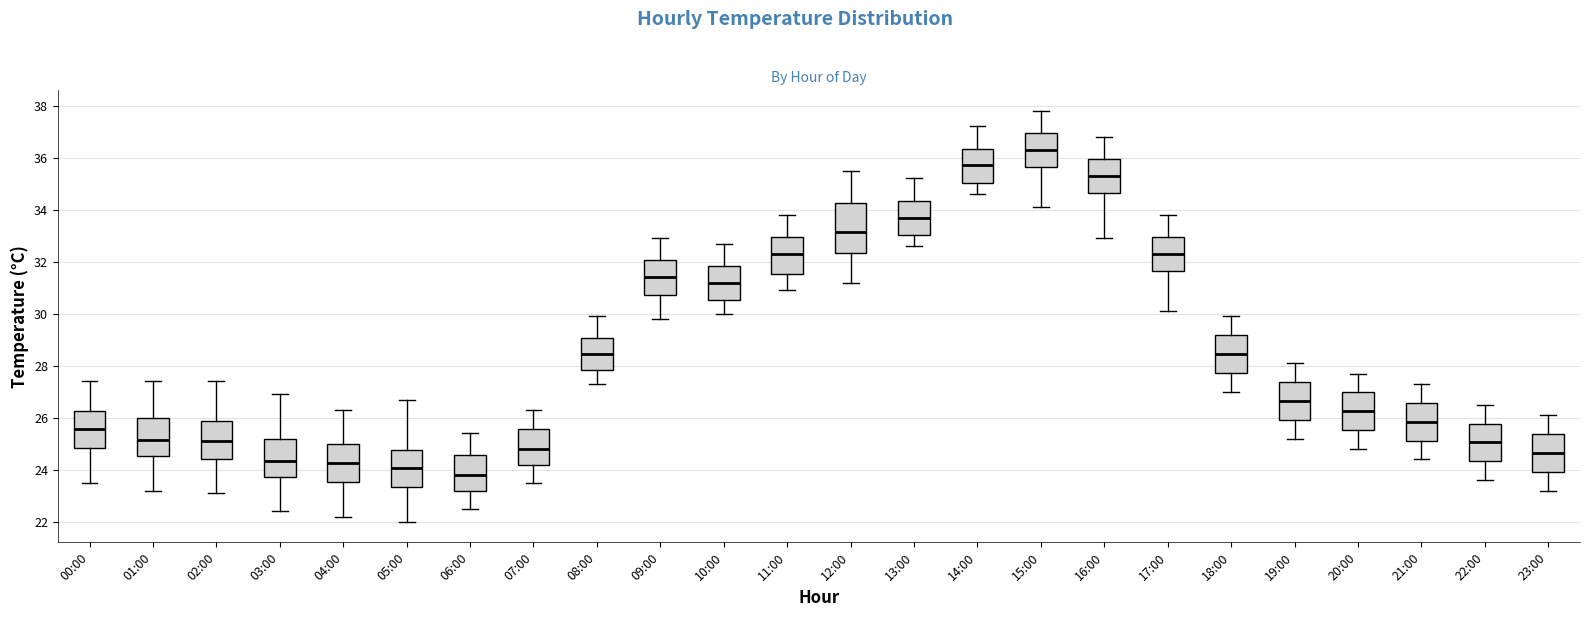

Which box's median line is the highest?

15:00